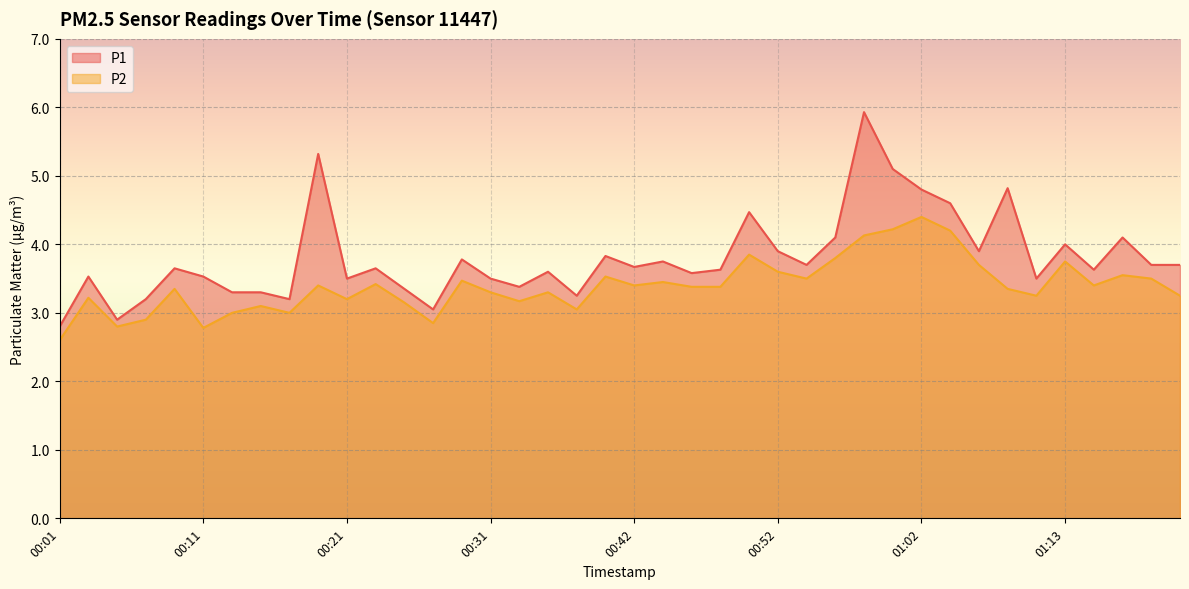

True or false: P2 and P1 cross at least once.

False